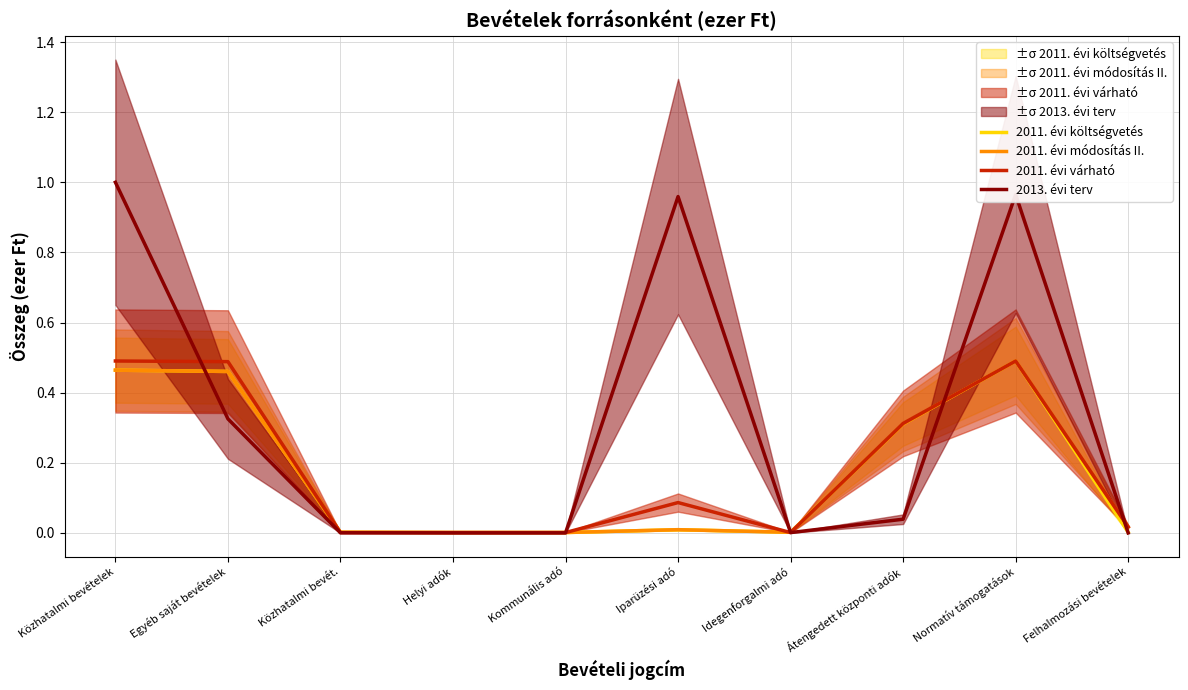

Does the chart display data point markers on the line(s)?

No